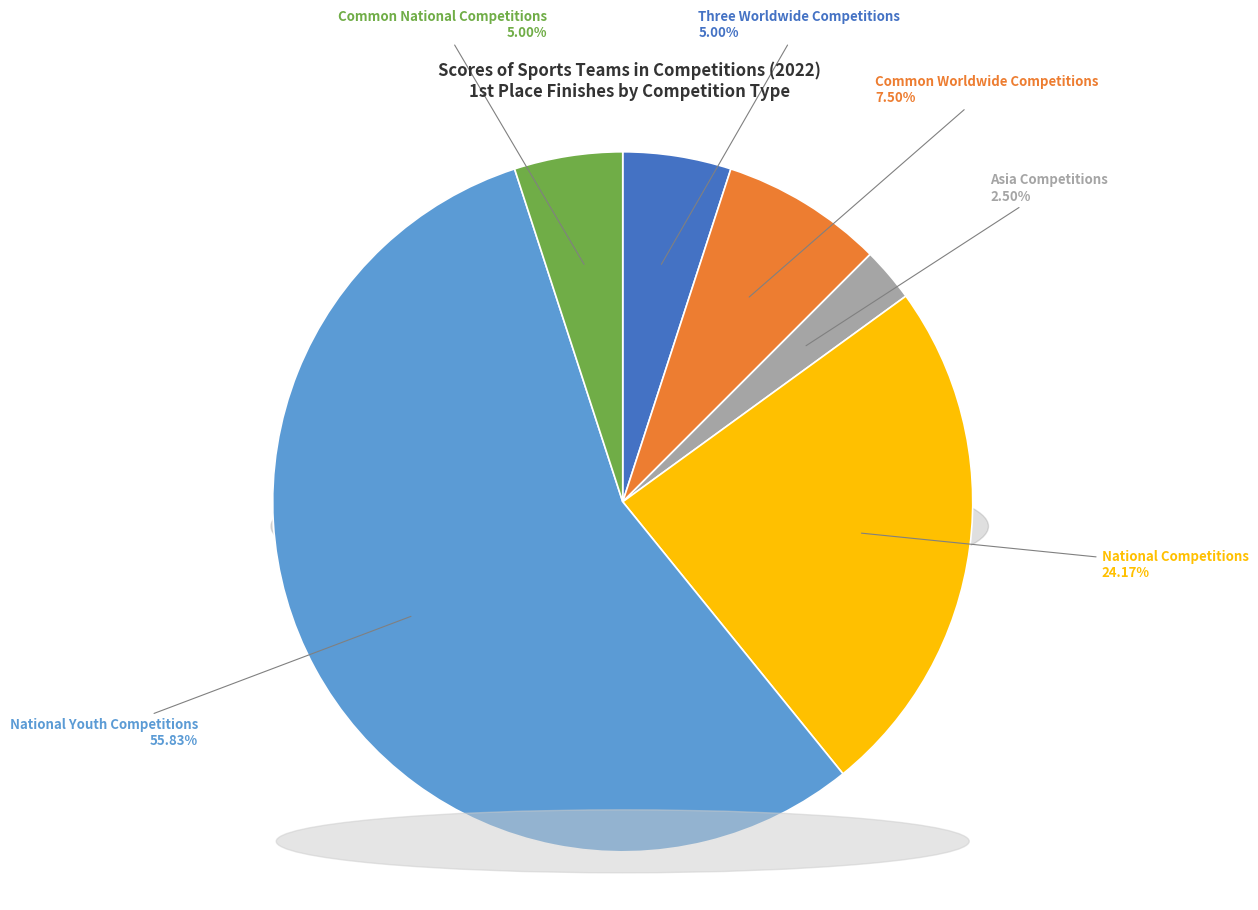

How much of the chart is everything except National Youth Competitions?

44.2%